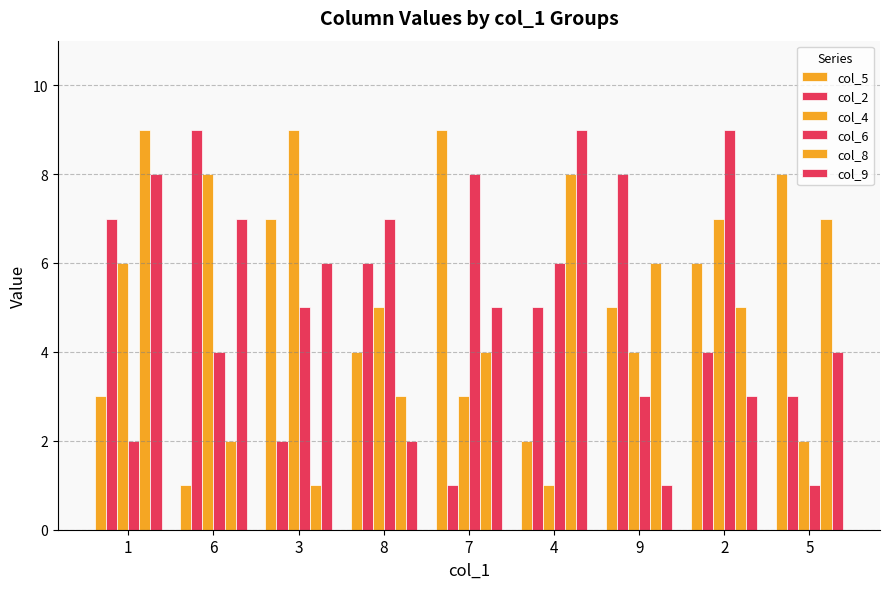

Which has a higher value, 3 or 6?

3